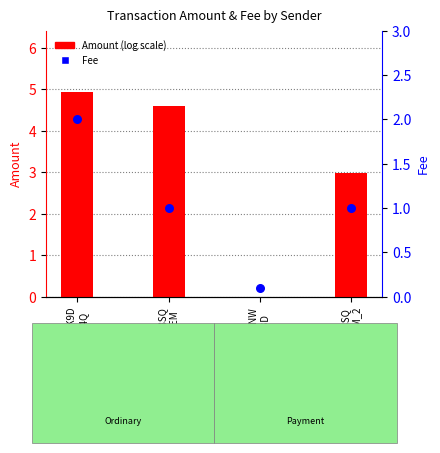

Which series contains the highest Y value?

Amount (log scale)